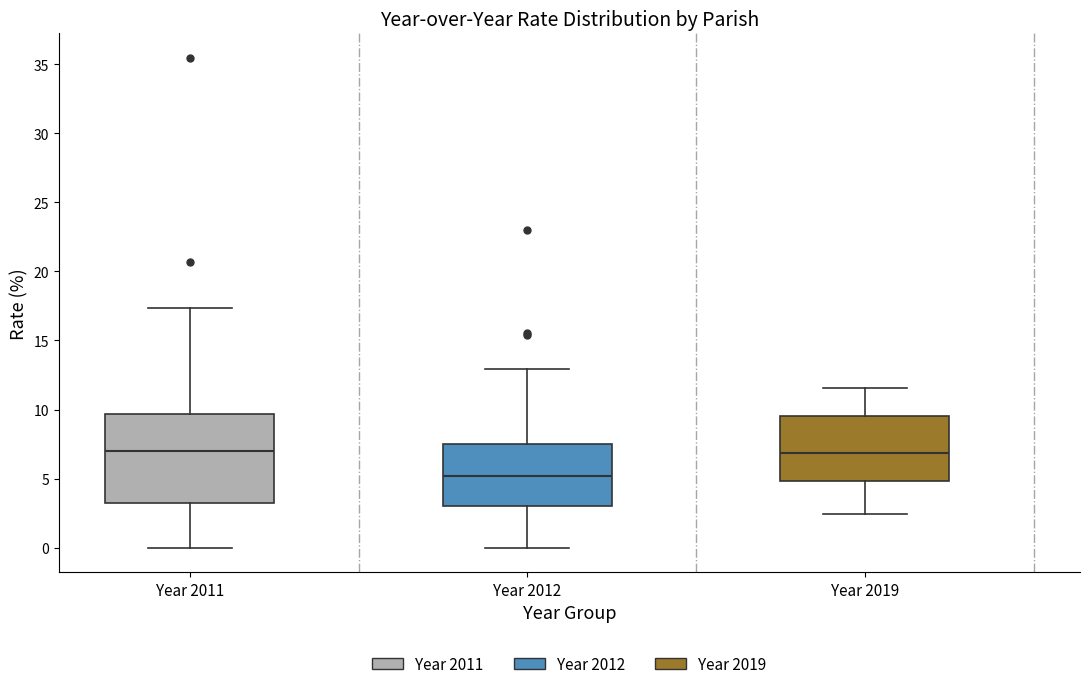

Where is the lower edge of the box for Year 2012 on the y-axis? The values are not printed on the chart, so give them approximately, as read against the axis.

3.0